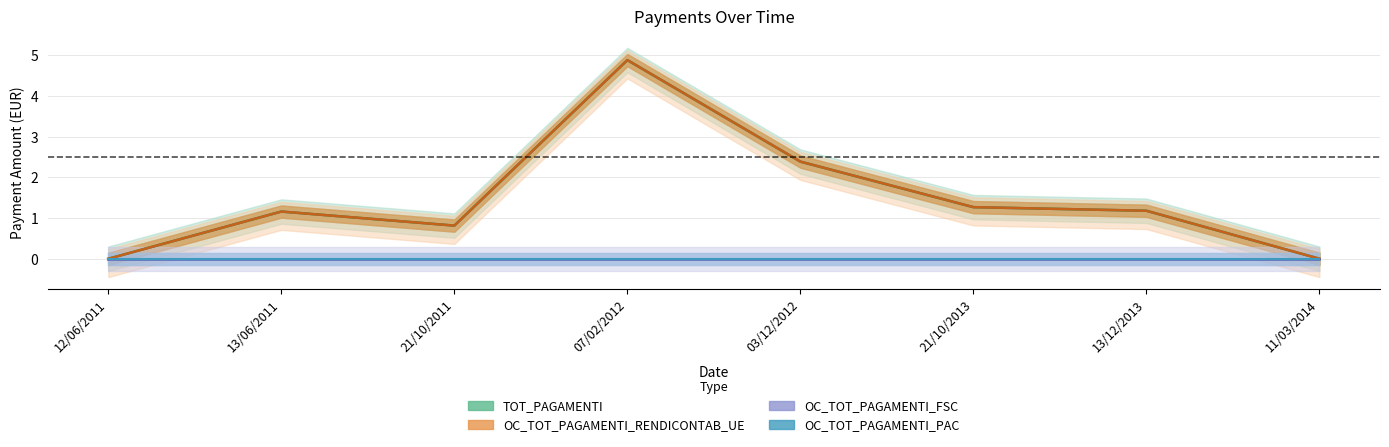

How many values in the TOT_PAGAMENTI series exceed 1?

5